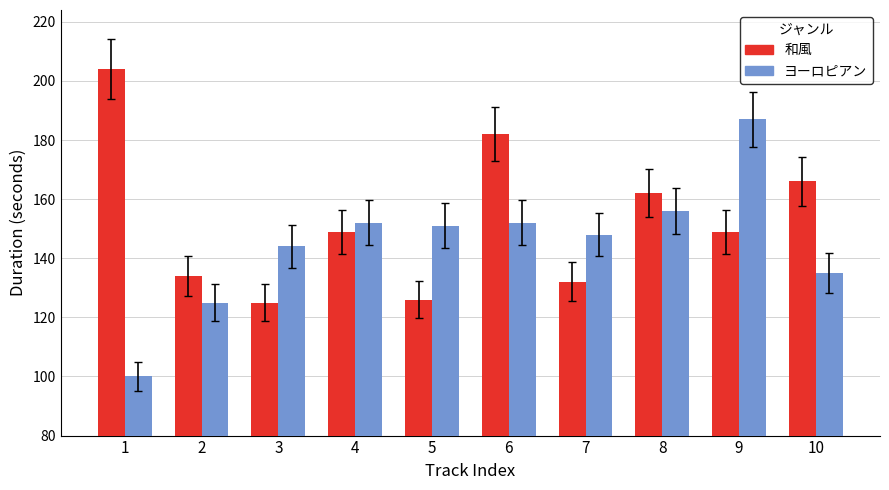

How many data points does each series have?

10